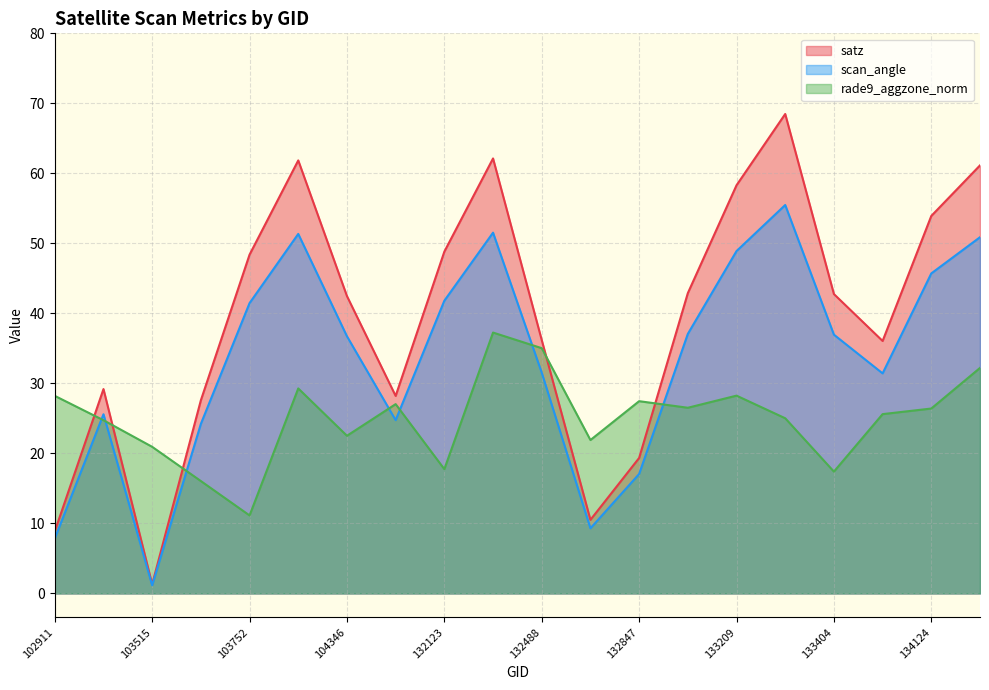

Which has a higher value, 133392 or 103868?

133392